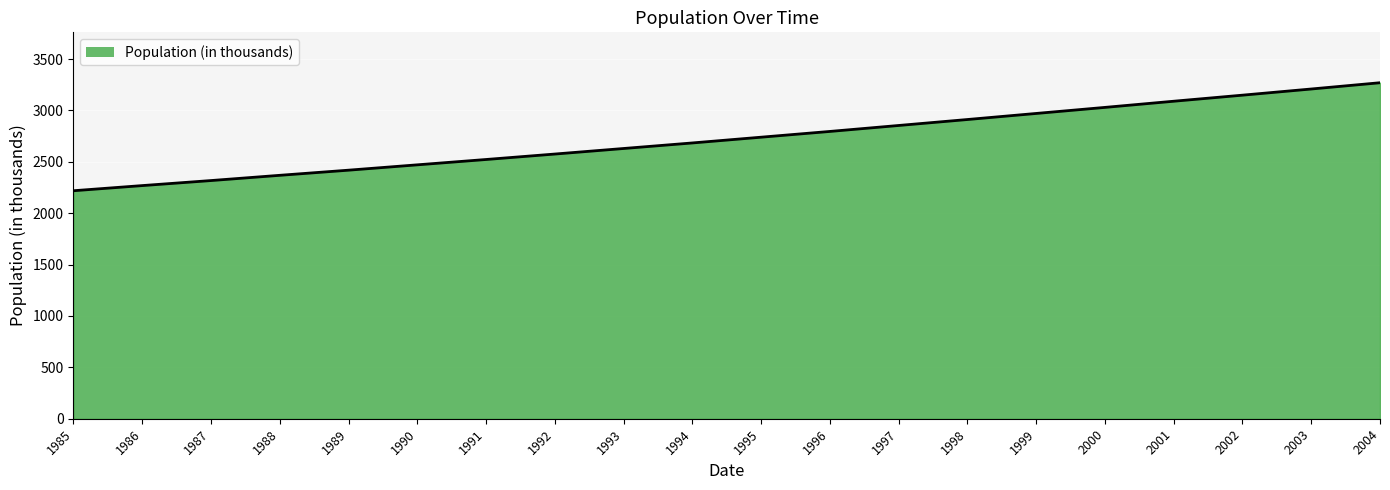

What is the minimum value shown in the chart?

2219